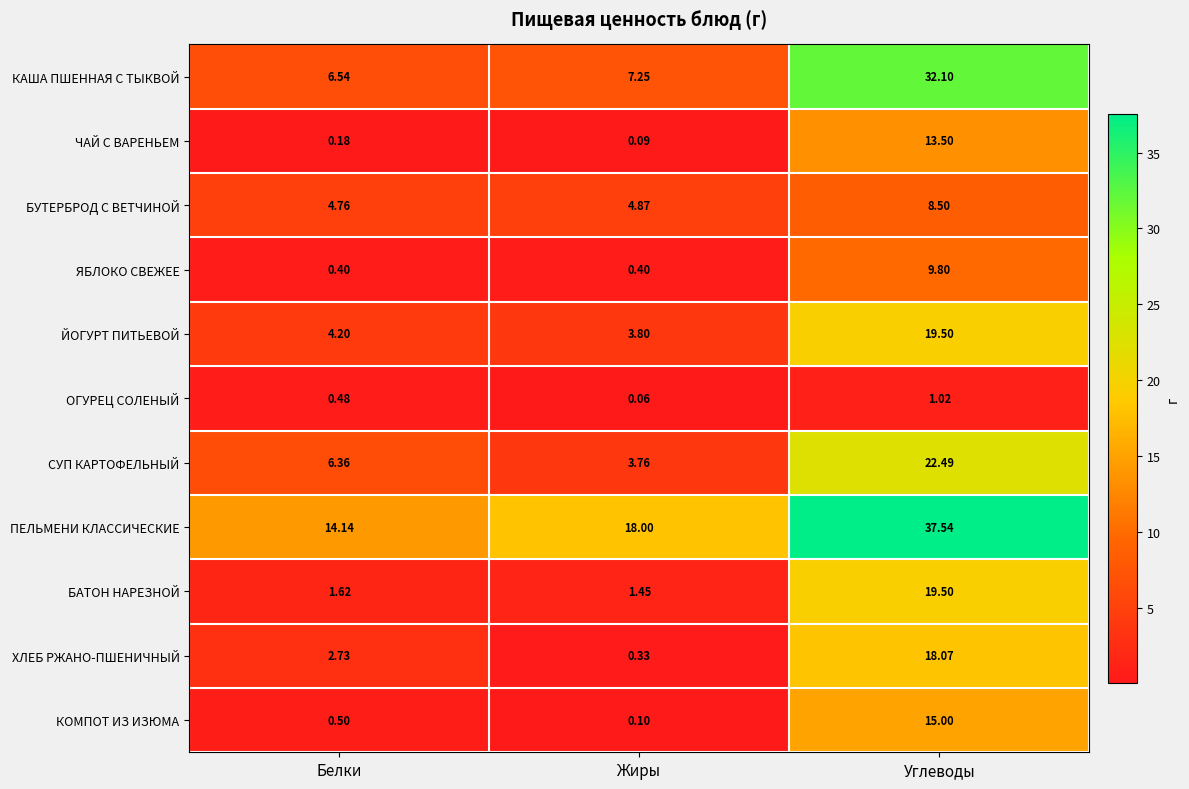

At Жиры, list the series in order from largest to smallest.

ПЕЛЬМЕНИ КЛАССИЧЕСКИЕ, КАША ПШЕННАЯ С ТЫКВОЙ, БУТЕРБРОД С ВЕТЧИНОЙ, ЙОГУРТ ПИТЬЕВОЙ, СУП КАРТОФЕЛЬНЫЙ, БАТОН НАРЕЗНОЙ, ЯБЛОКО СВЕЖЕЕ, ХЛЕБ РЖАНО-ПШЕНИЧНЫЙ, КОМПОТ ИЗ ИЗЮМА, ЧАЙ С ВАРЕНЬЕМ, ОГУРЕЦ СОЛЕНЫЙ